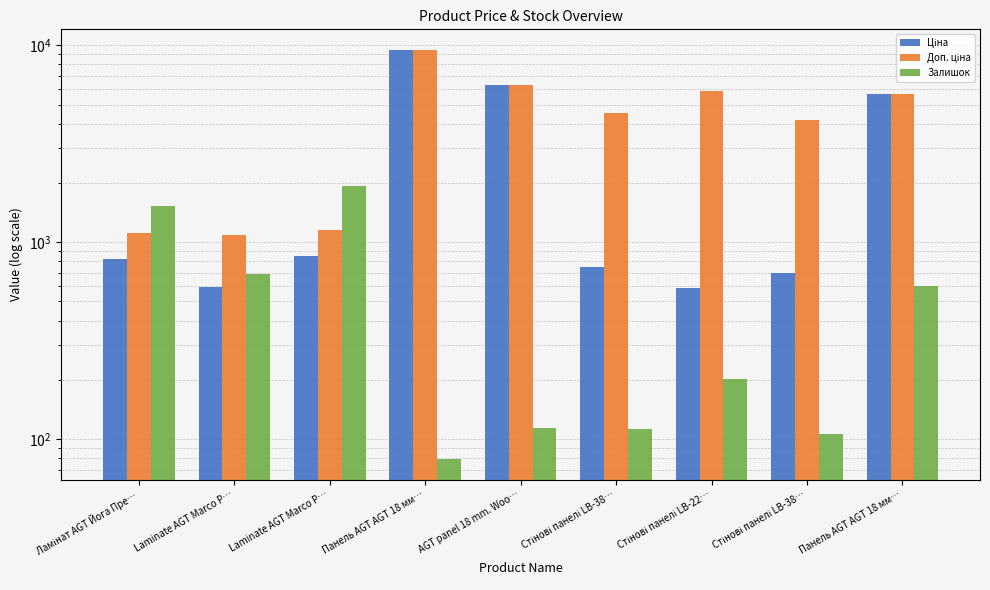

Is the value of Залишок at Ламінат AGT Йога Пре… greater than the value of Ціна at Стінові панелі LB-38…?

Yes